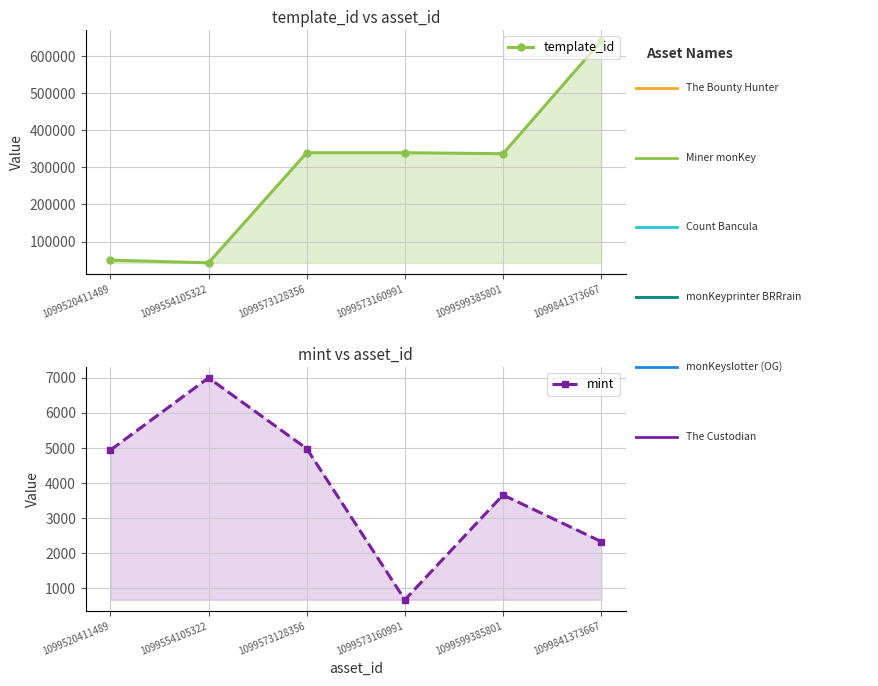

True or false: mint and template_id intersect in this chart.

False